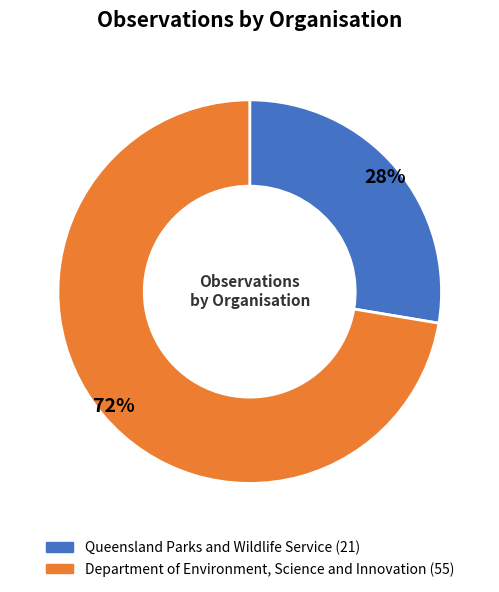

Which slice represents more than half of the pie?

Department of Environment, Science and Innovation